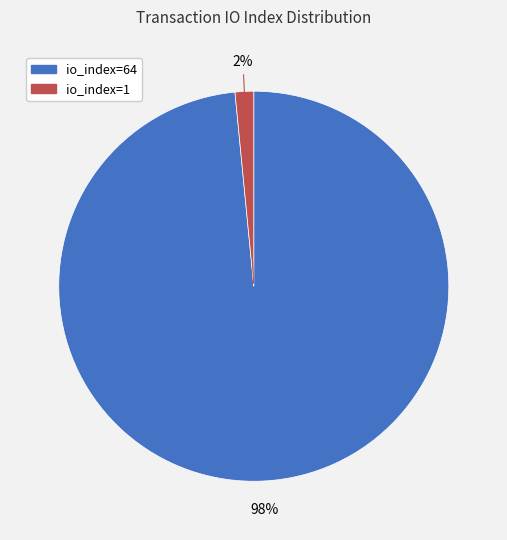

To the nearest percent, what is the combined percentage of io_index=1 and io_index=64?

100%